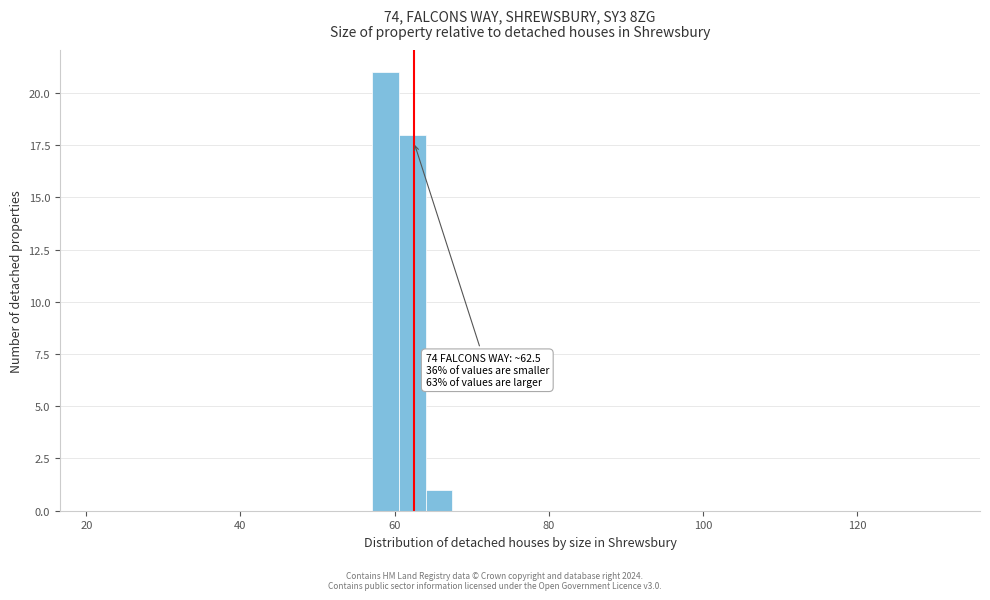

Around what value on the x-axis is the tallest bar? Give the approximate position of its centre, as read against the axis.

58